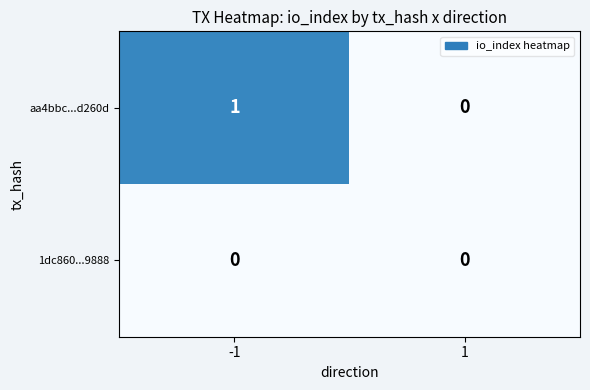

Count the number of categories in the chart.

2